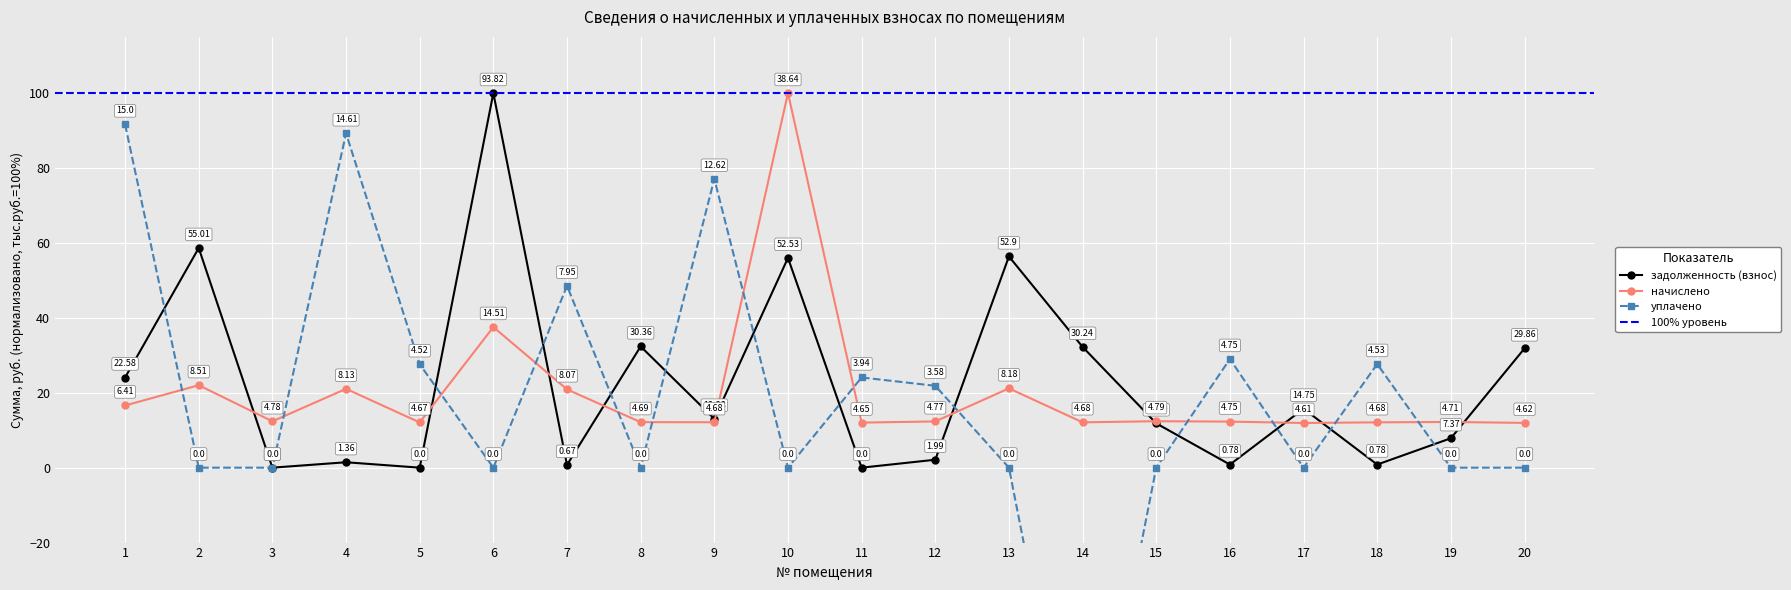

Rank the series at 13 from highest to lowest value.

задолженность (взнос), начислено, уплачено